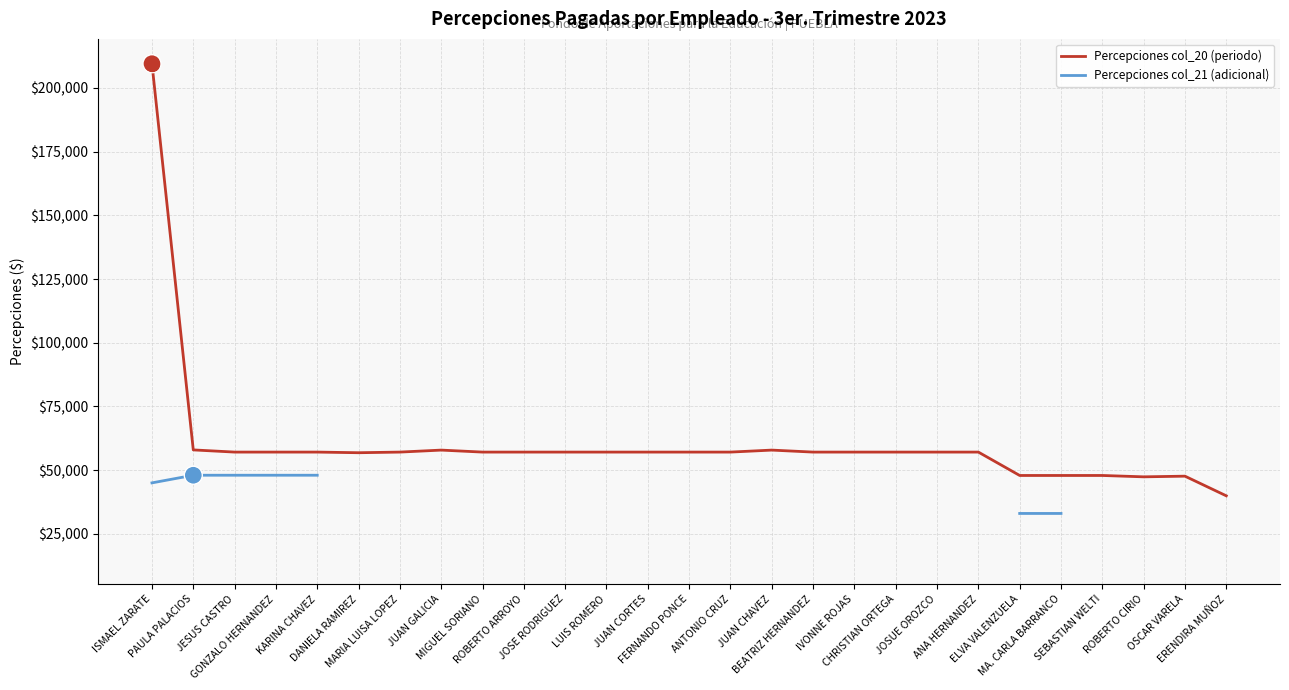

What is the label of the 24th point from the left?

SEBASTIAN WELTI